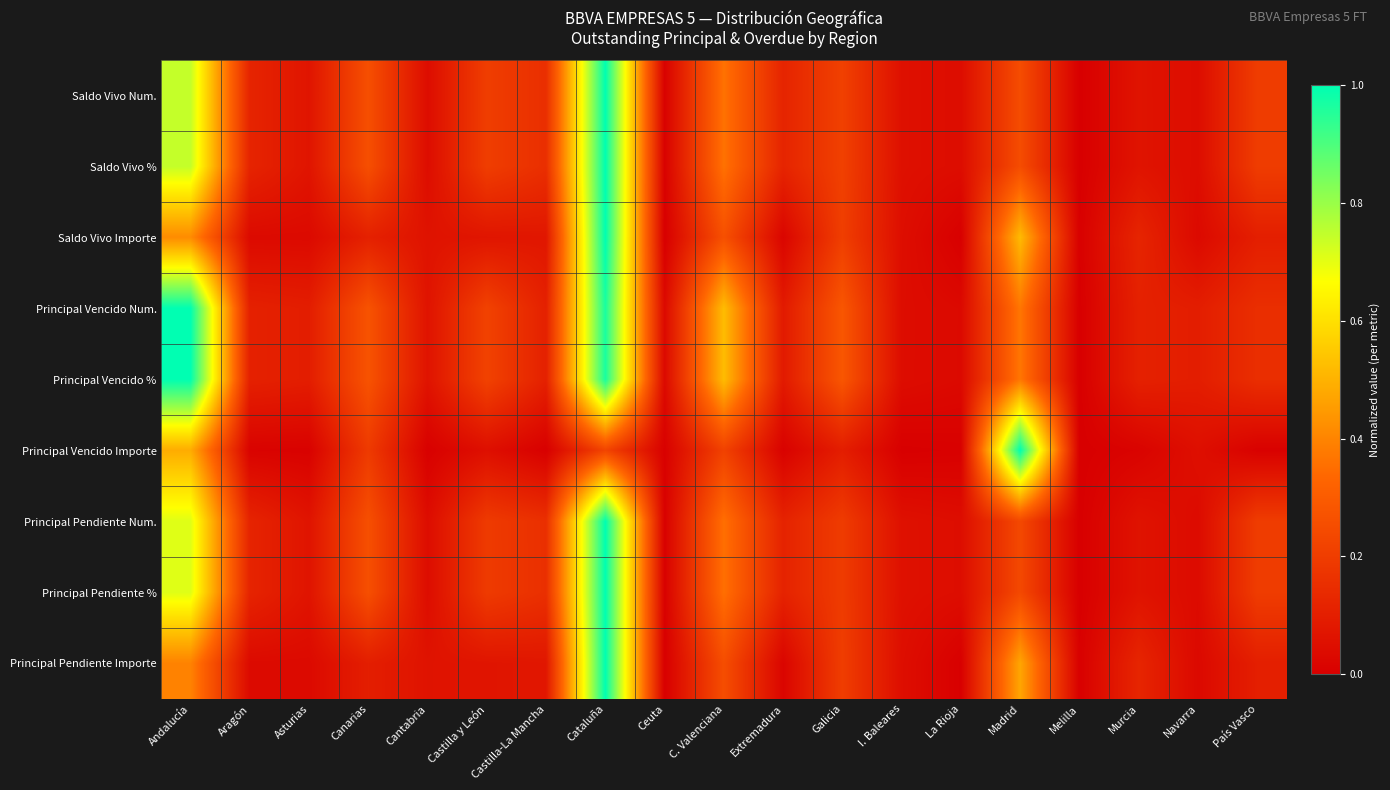

List the series in order of their peak value, highest first.

Saldo Vivo Num., Saldo Vivo %, Saldo Vivo Importe, Principal Vencido Num., Principal Vencido %, Principal Vencido Importe, Principal Pendiente Num., Principal Pendiente %, Principal Pendiente Importe